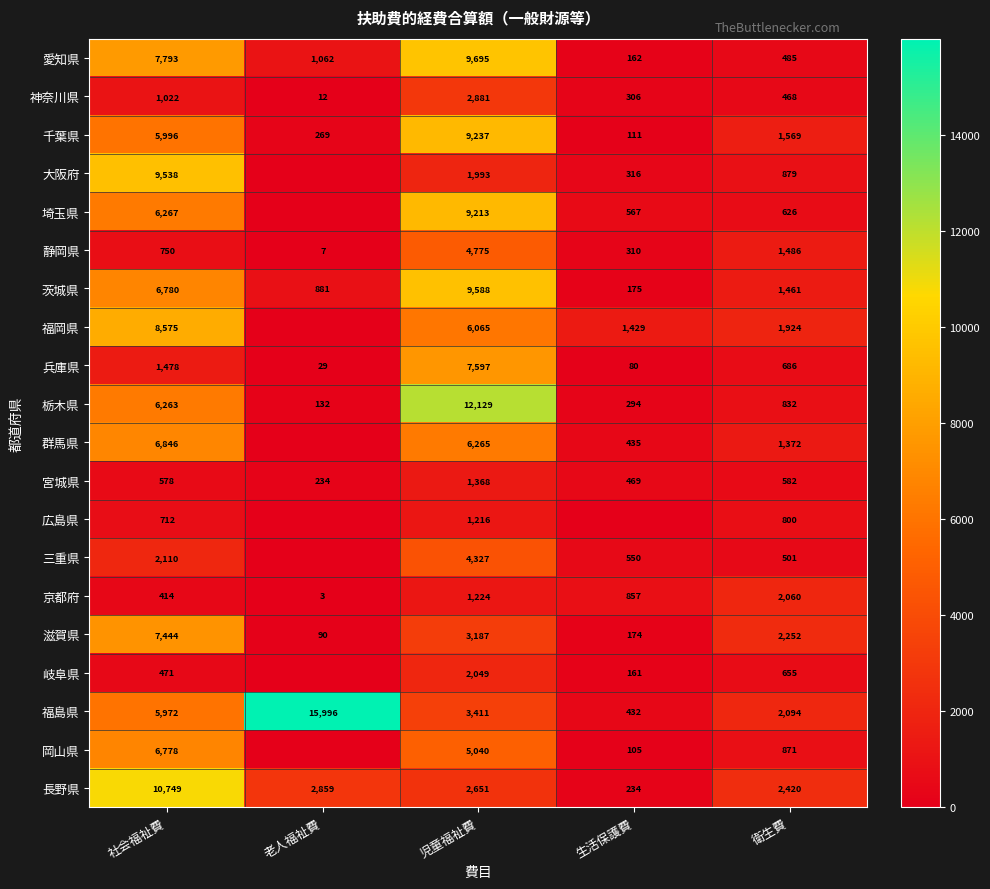

What is the total value across all series at 児童福祉費?

103911